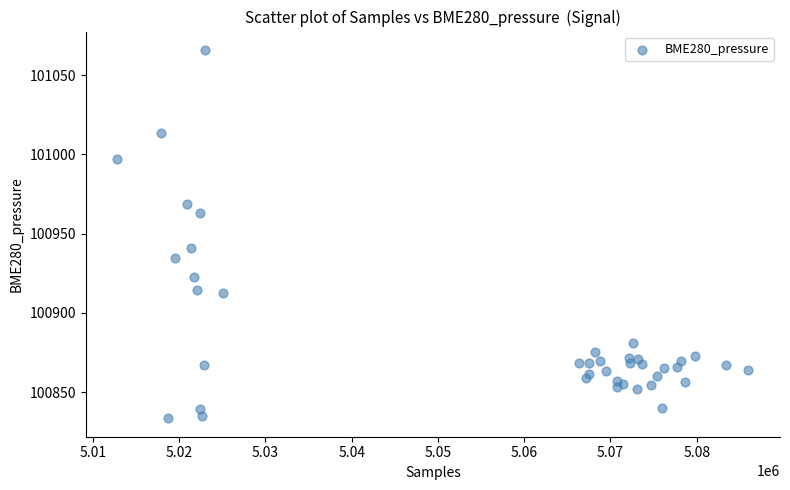

What Y value in the scatter plot is closest to 100949?

100940.8